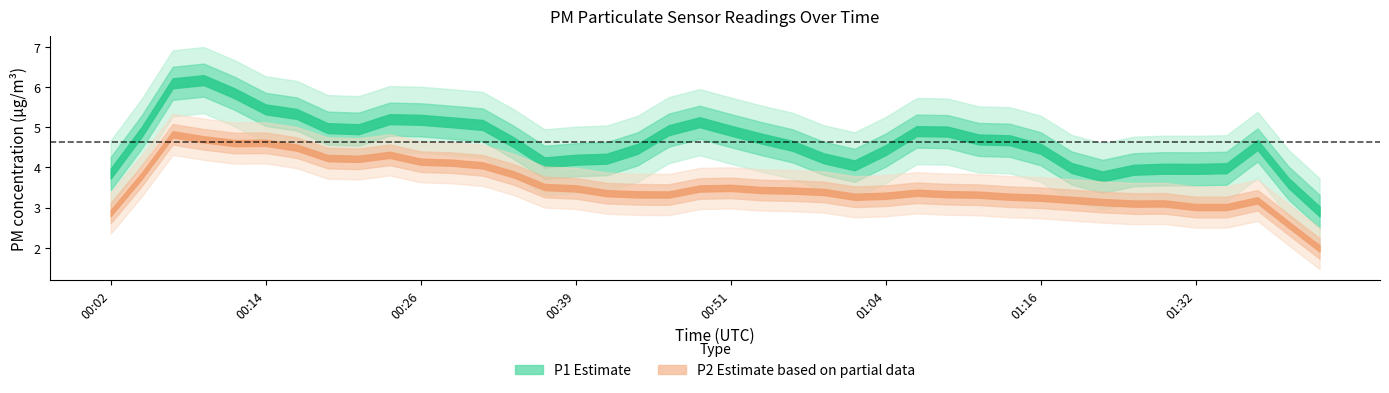

Count the number of data series in this chart.

2